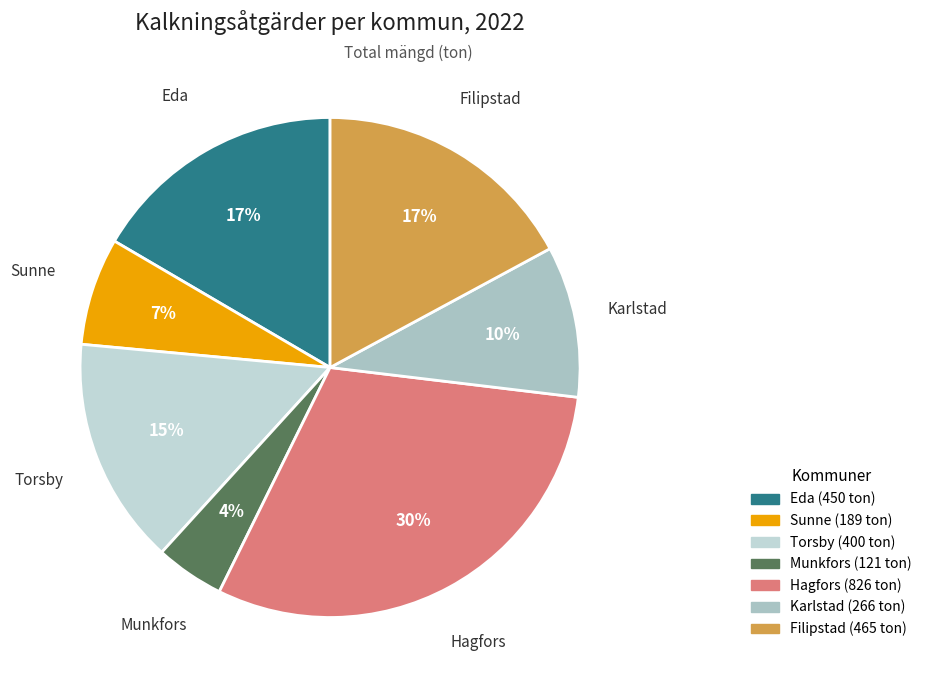

How many slices are in this pie chart?

7